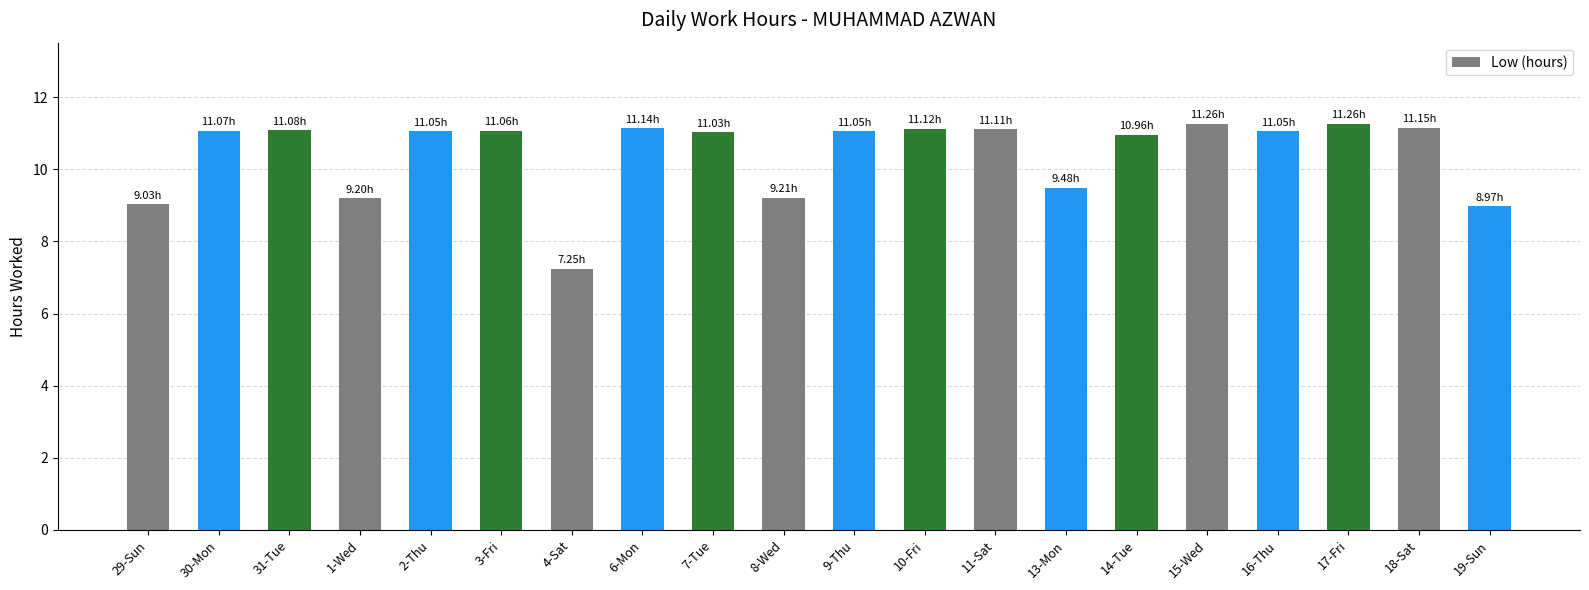

Which has a higher value, 11-Sat or 29-Sun?

11-Sat